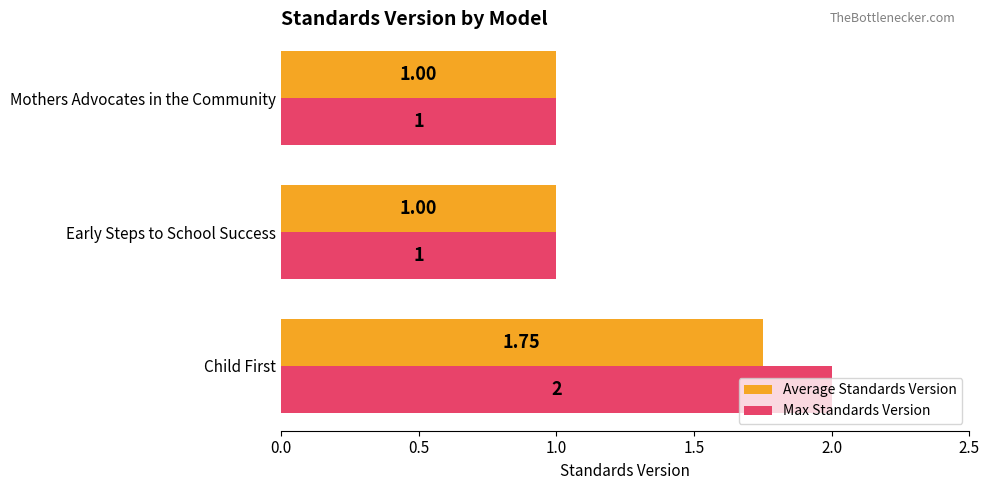

What is the lowest value of the Max Standards Version series?

1.0